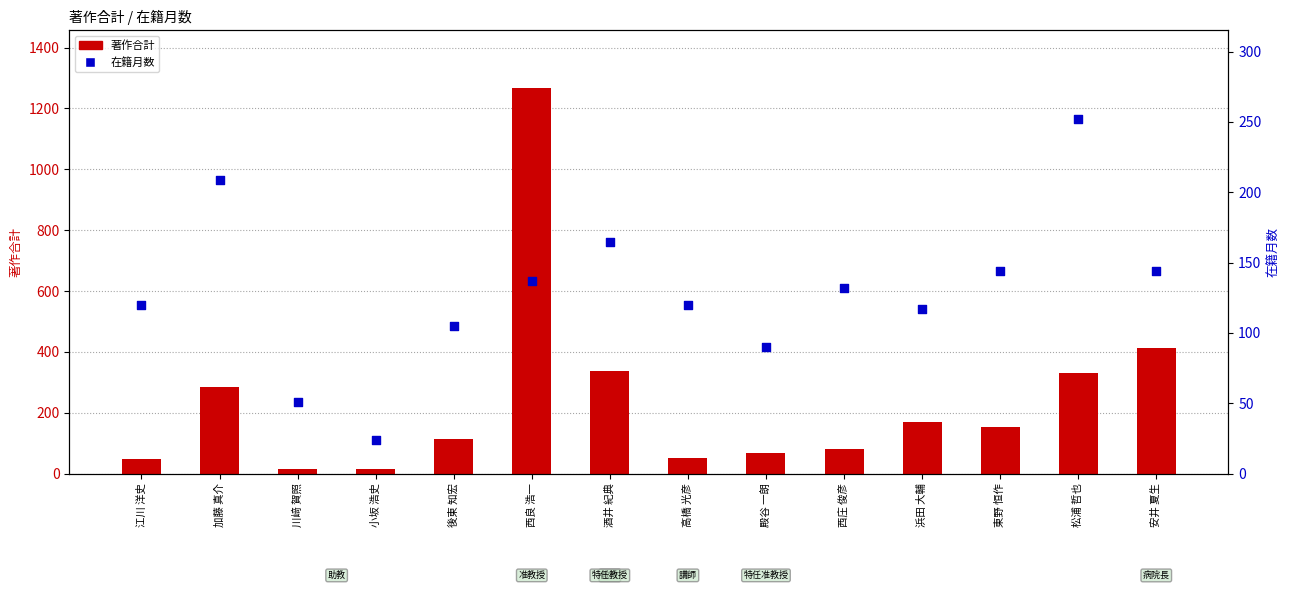

Which series has the widest spread of Y values?

著作合計